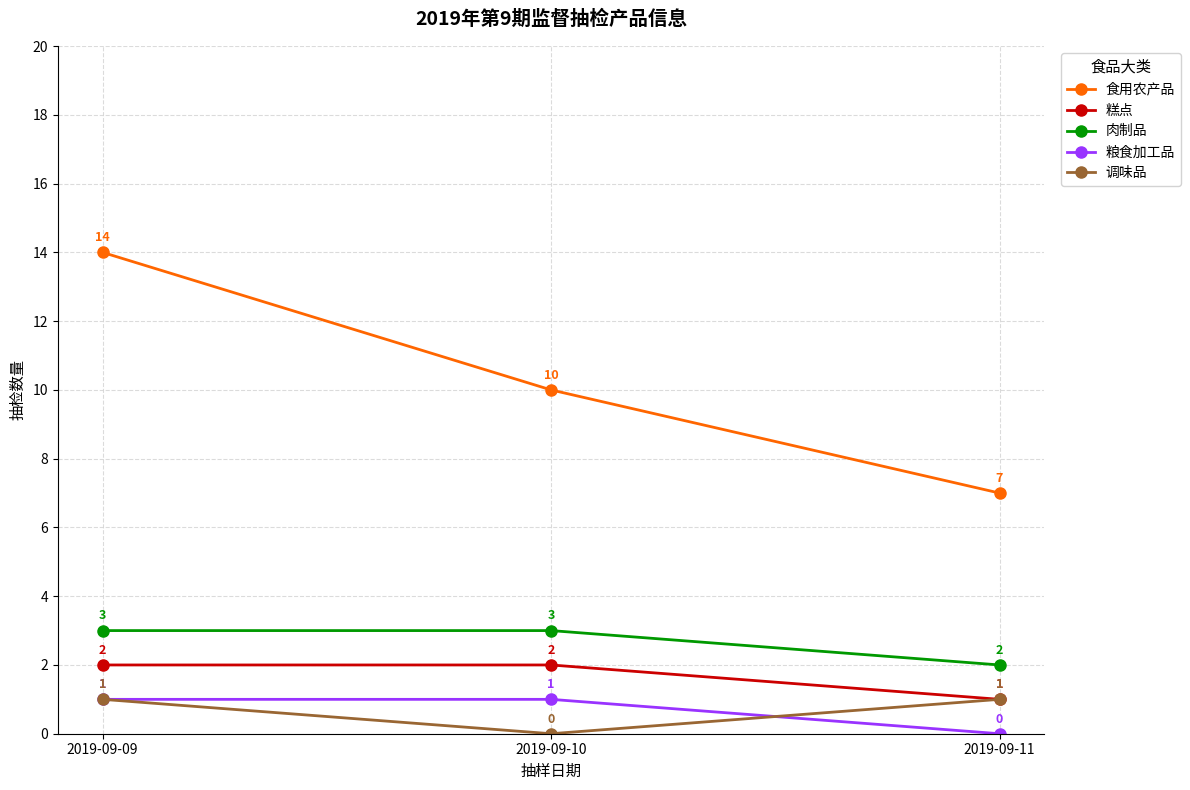

Where is 调味品 nearest to the value 0?

2019-09-10